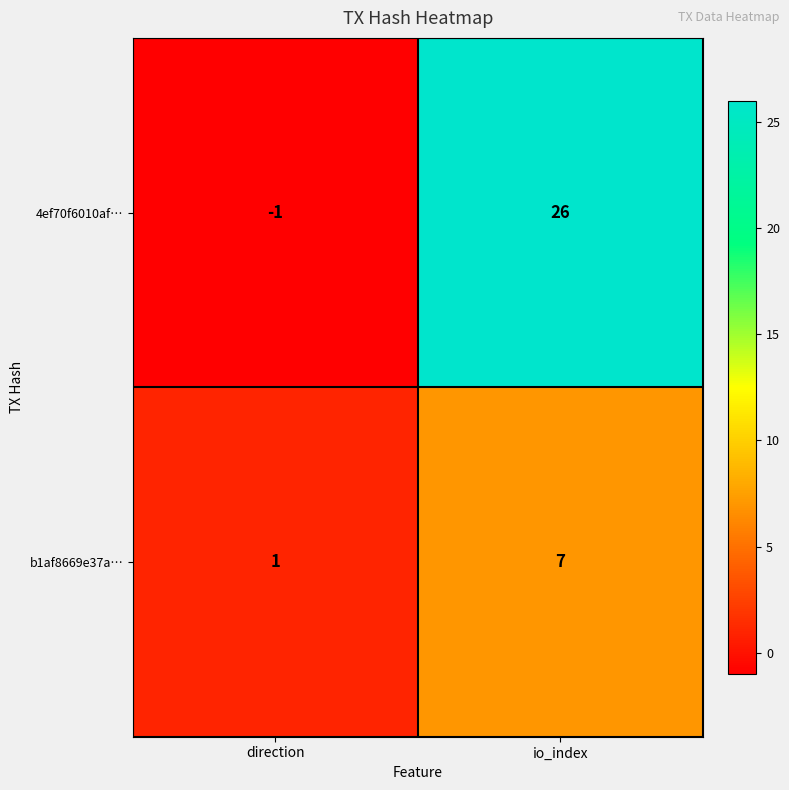

The b1af8669e37a… series shows 1 at direction. True or false?

True